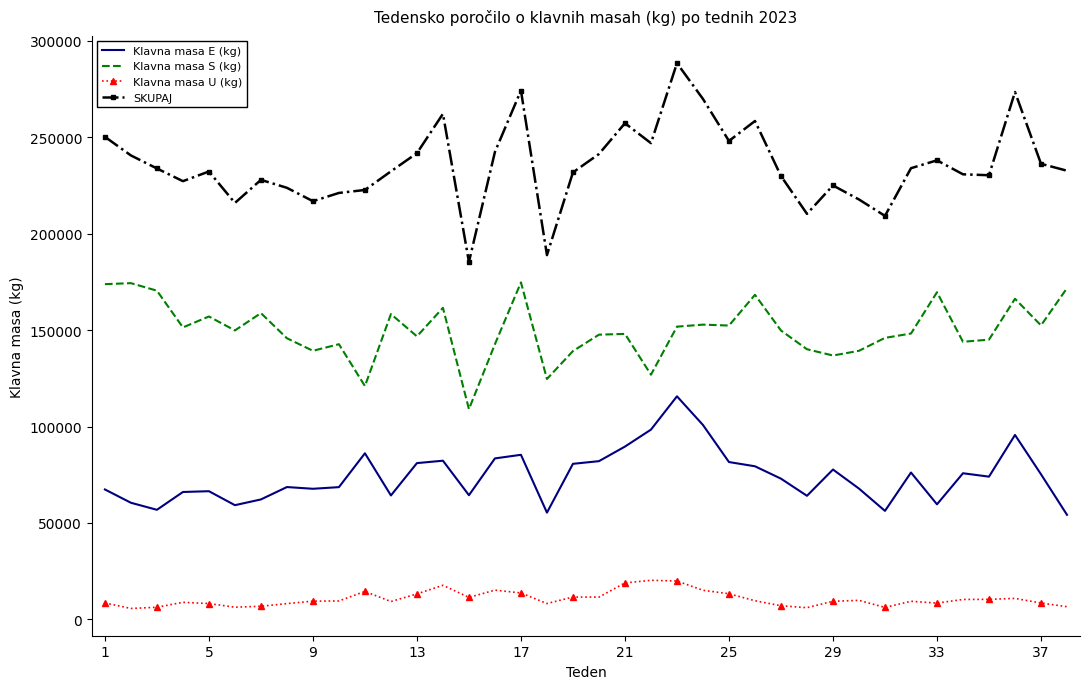

What is the maximum value shown in the chart?

288478